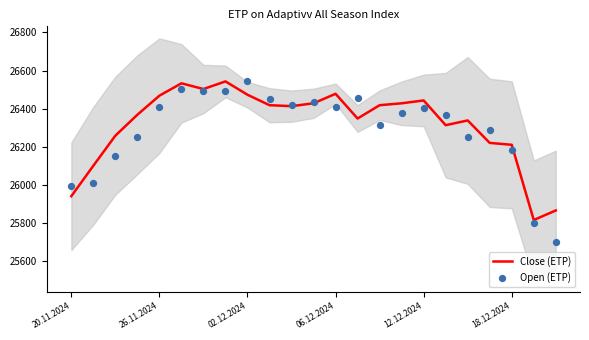

What is the total value across all series at 18?

52591